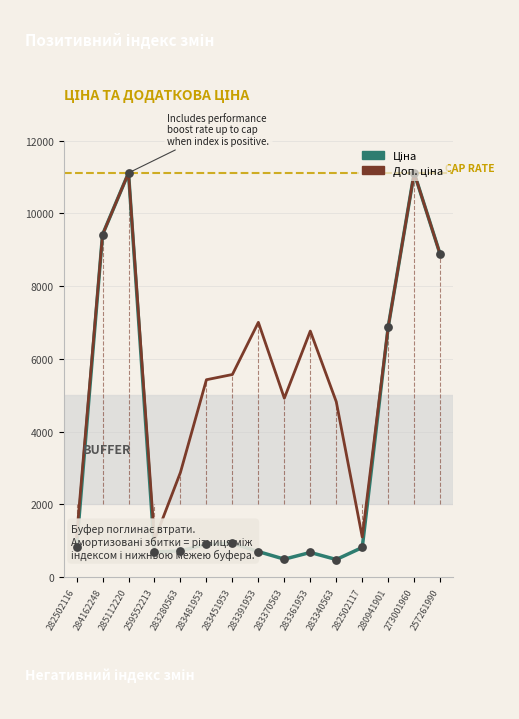

Is the value of Ціна at 282502116 greater than the value of Доп. ціна at 283451953?

No